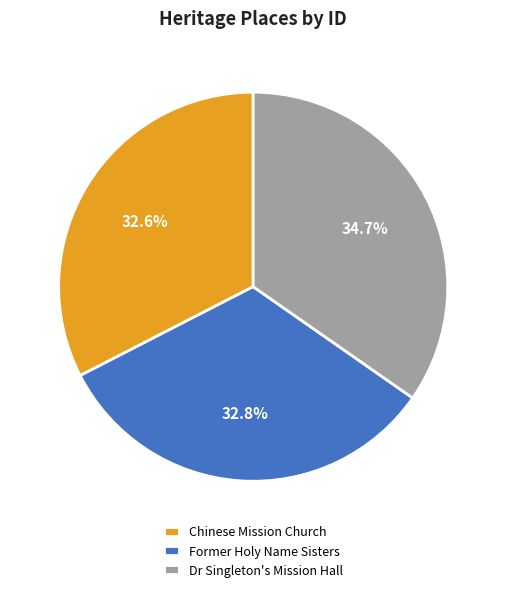

Which has a higher value, Dr Singleton's Mission Hall or Chinese Mission Church?

Dr Singleton's Mission Hall